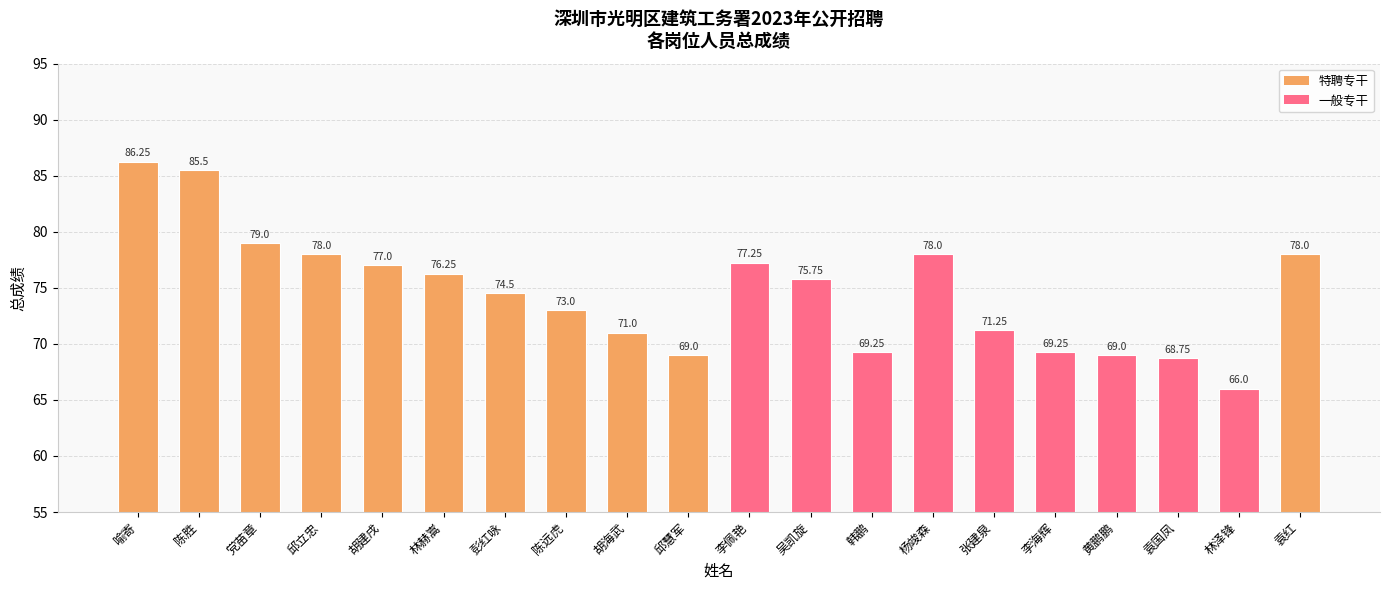

Between 林赫嵩 and 杨竣森, which is larger?

杨竣森